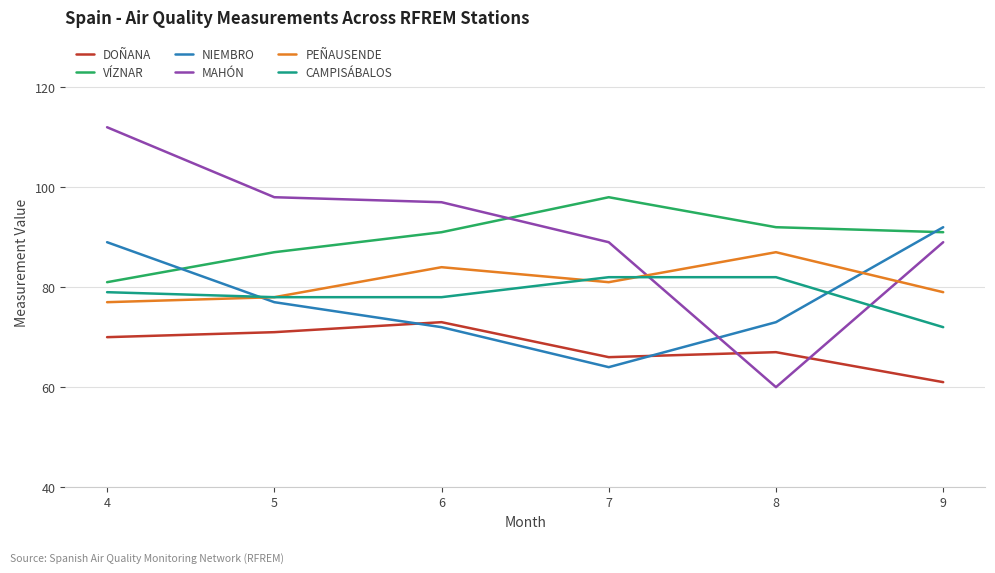

Rank the categories by PEÑAUSENDE value from lowest to highest.

4, 5, 9, 7, 6, 8